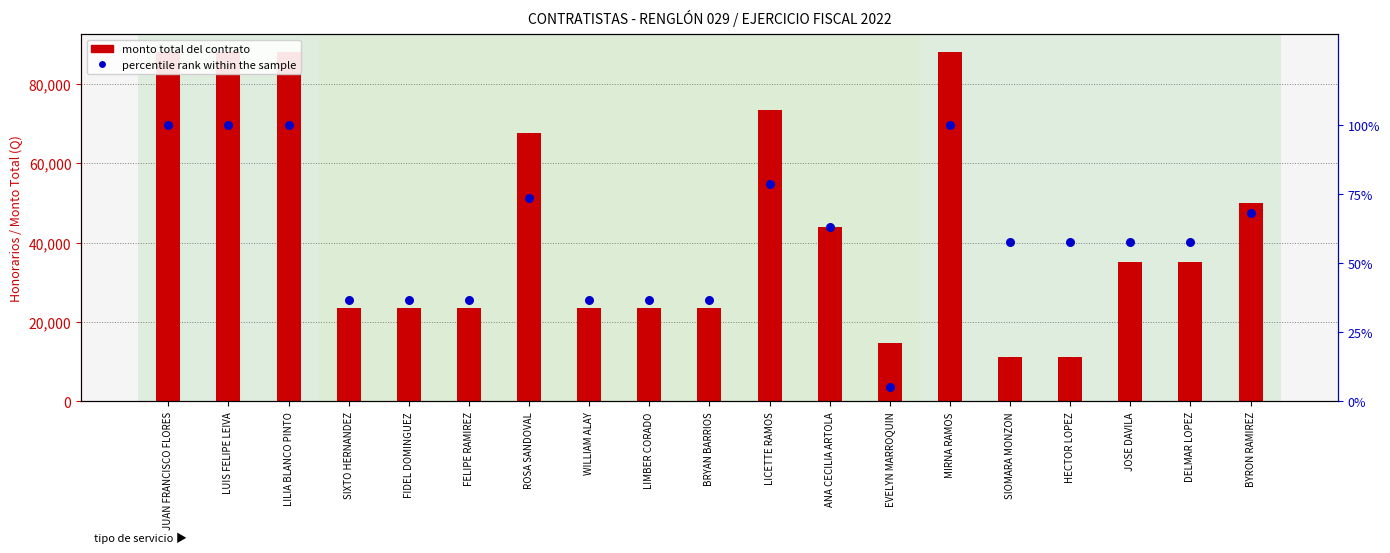

What is the total value across all series at BRYAN BARRIOS?

23520.7